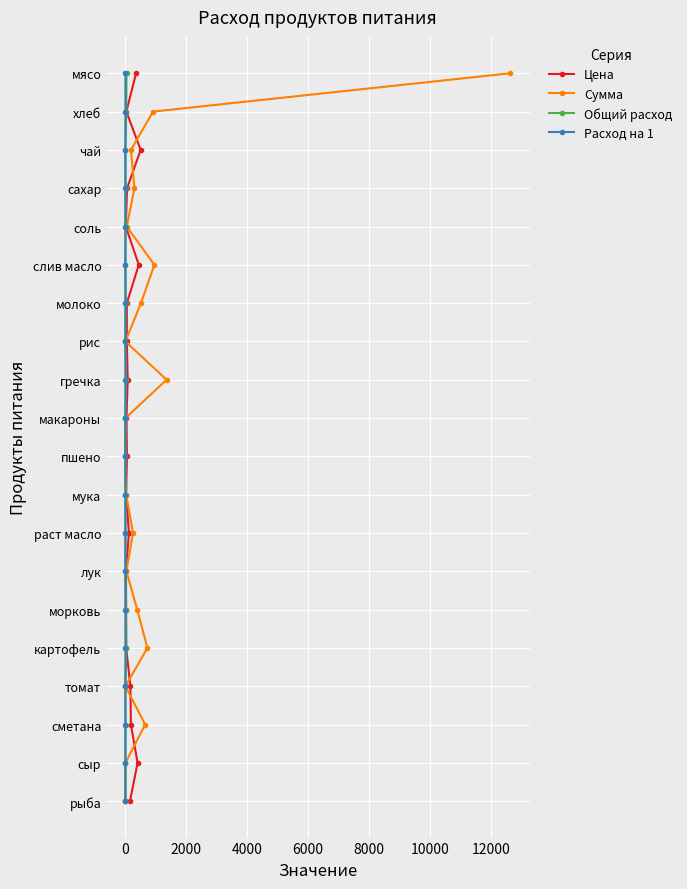

True or false: Сумма has a value of 10 at 10000.

False